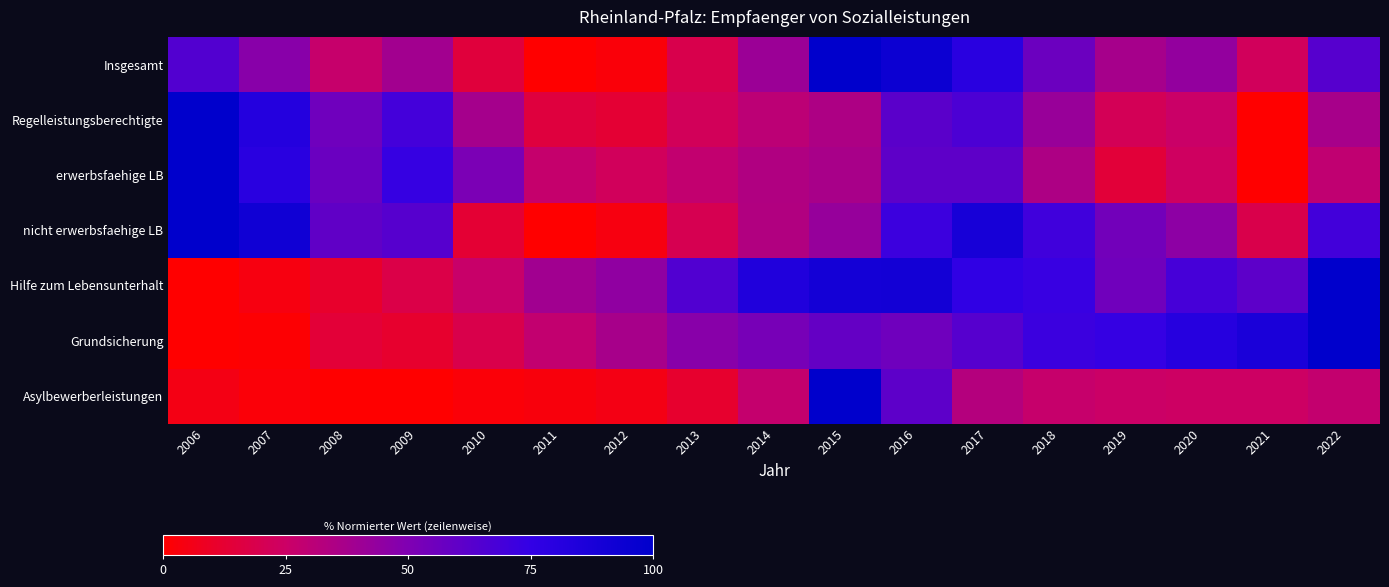

At which category is the sum across all series the highest?

2016